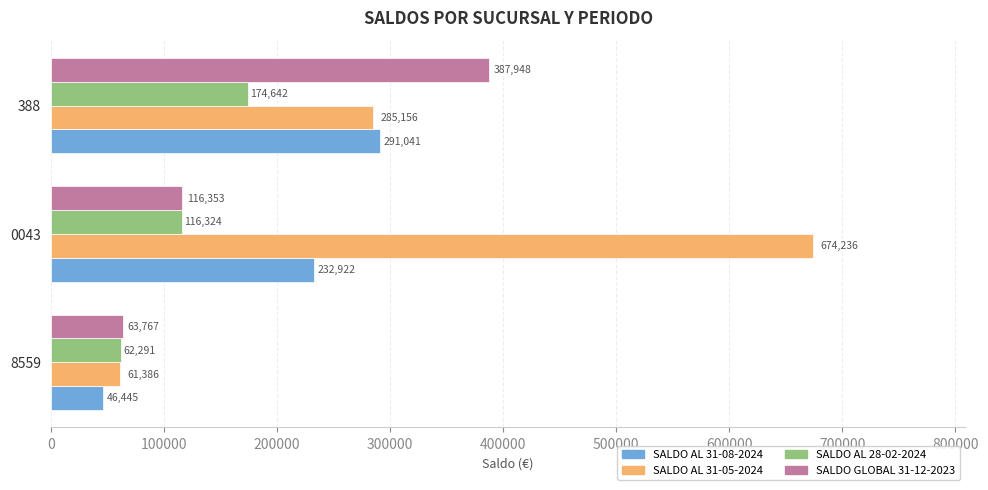

Rank the categories by SALDO AL 31-08-2024 value from lowest to highest.

8559, 0043, 388